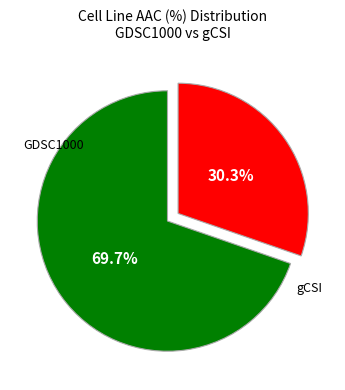

Is there any slice that represents more than half of the pie?

Yes